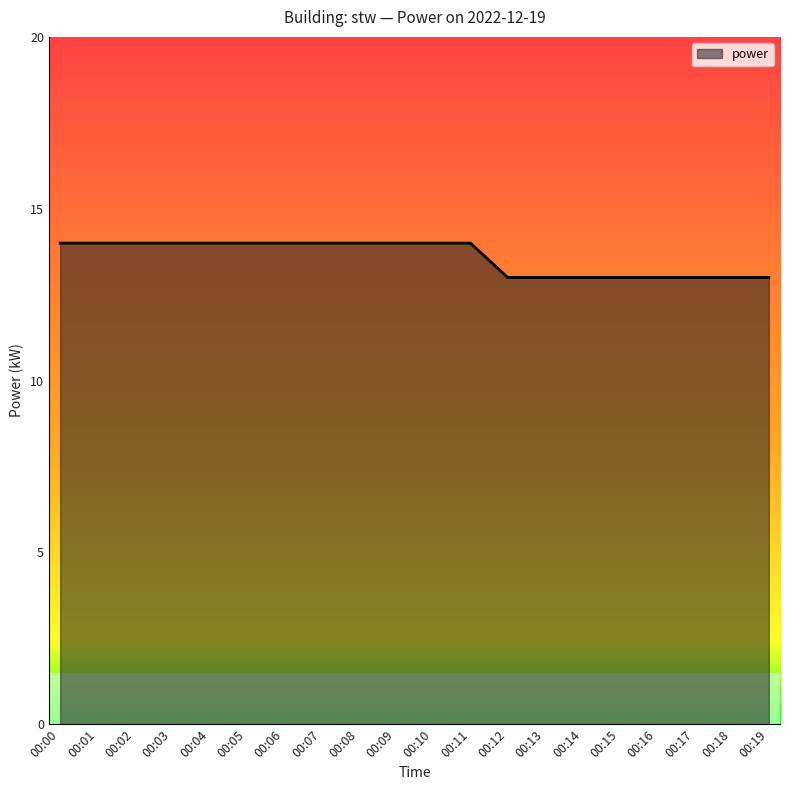

How many lines are shown in the chart?

1